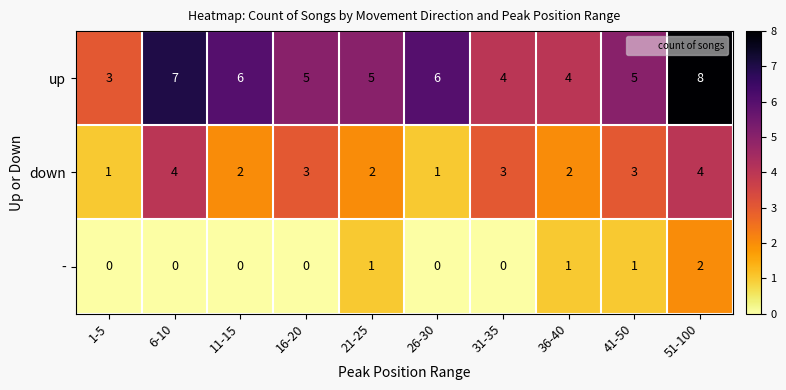

At which category is the sum across all series the highest?

51-100